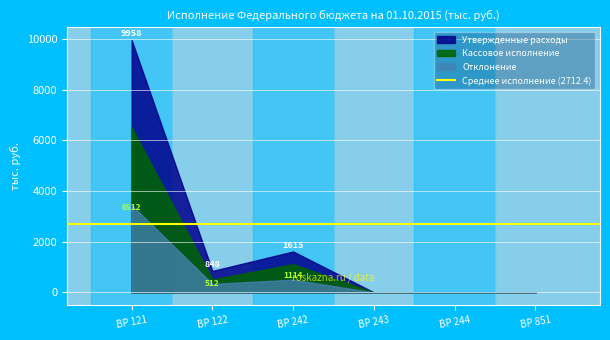

What is the difference between the maximum and minimum values in the Утвержденные расходы series?

9957.7